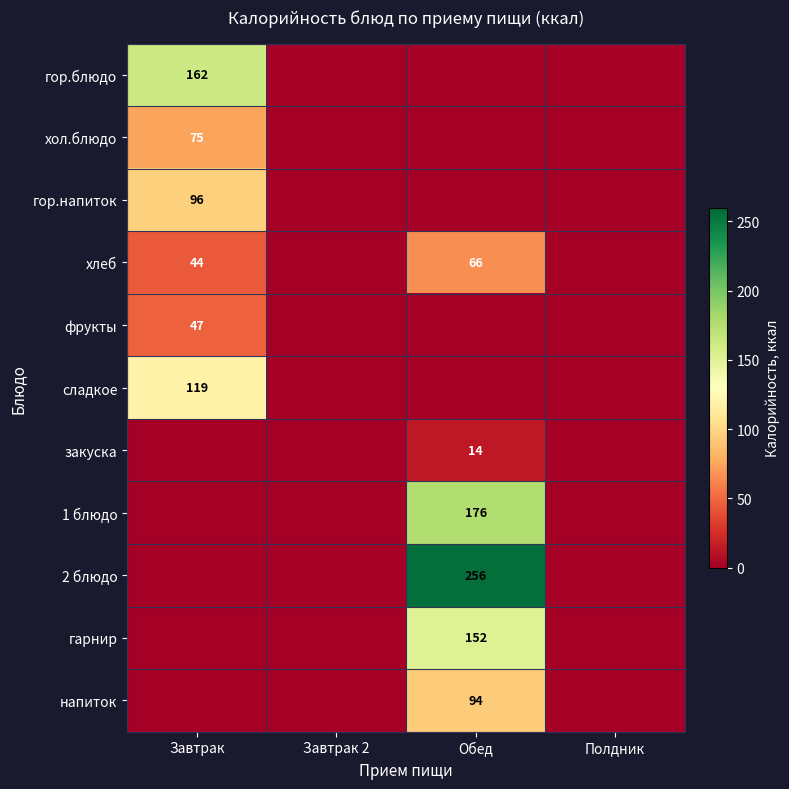

What is the maximum value shown in the chart?

255.7